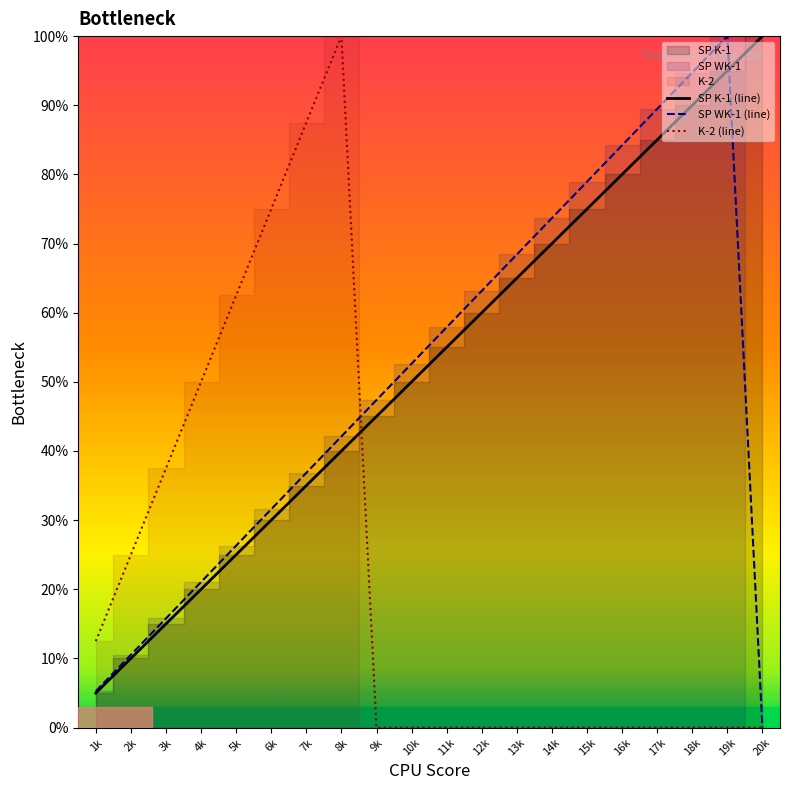

Reading right to left, extract all data points from this chart.

SP K-1: 100.0	95.0	90.0	85.0	80.0	75.0	70.0	65.0	60.0	55.0	50.0	45.0	40.0	35.0	30.0	25.0	20.0	15.0	10.0	5.0
SP WK-1: 0.0	100.0	94.7	89.5	84.2	78.9	73.7	68.4	63.2	57.9	52.6	47.4	42.1	36.8	31.6	26.3	21.1	15.8	10.5	5.3
K-2: 0.0	0.0	0.0	0.0	0.0	0.0	0.0	0.0	0.0	0.0	0.0	0.0	100.0	87.5	75.0	62.5	50.0	37.5	25.0	12.5